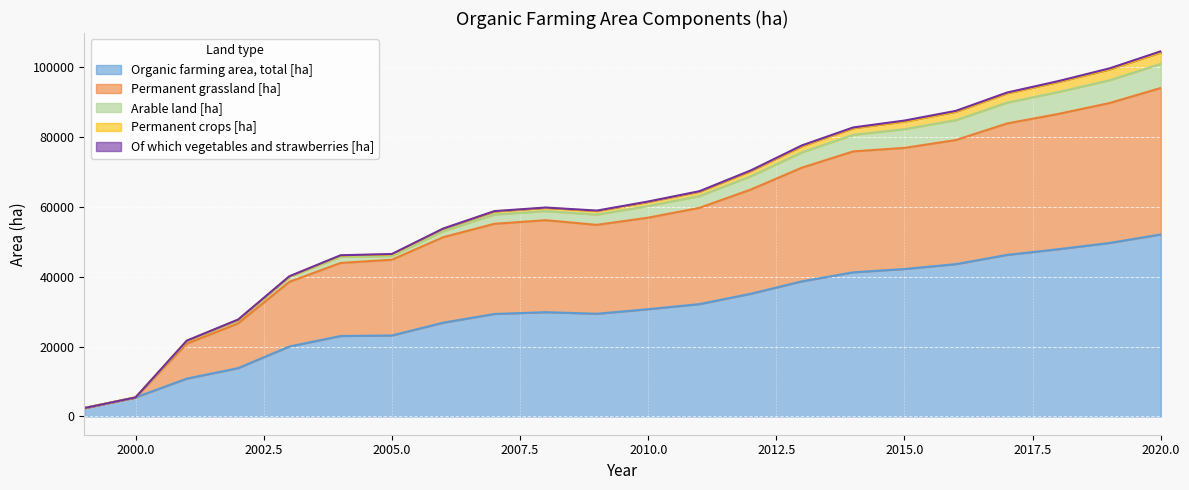

At how many categories does at least one series exceed 24795?

15